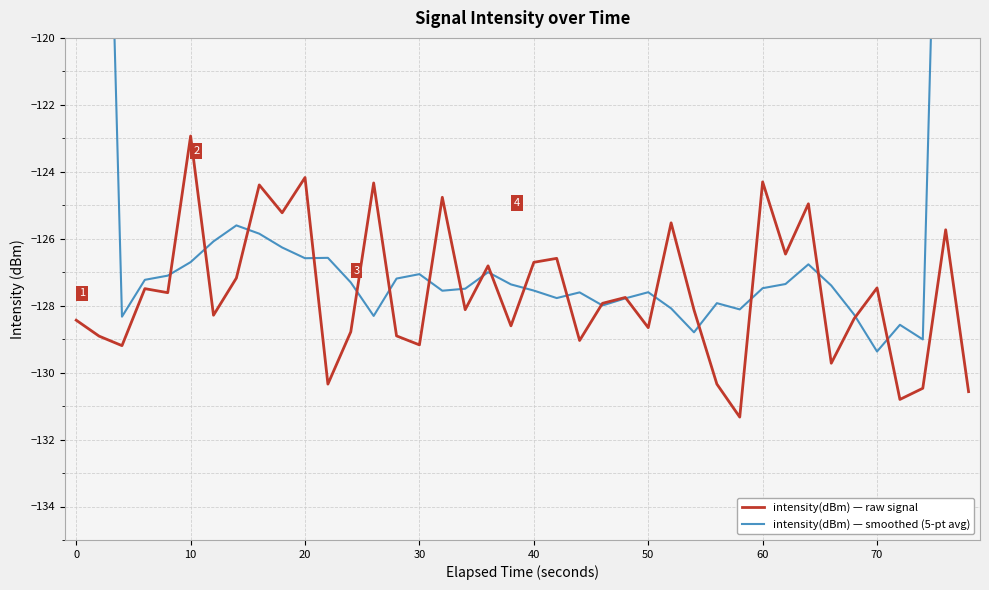

What are all the series names shown in the legend?

intensity(dBm) — raw signal, intensity(dBm) — smoothed (5-pt avg)